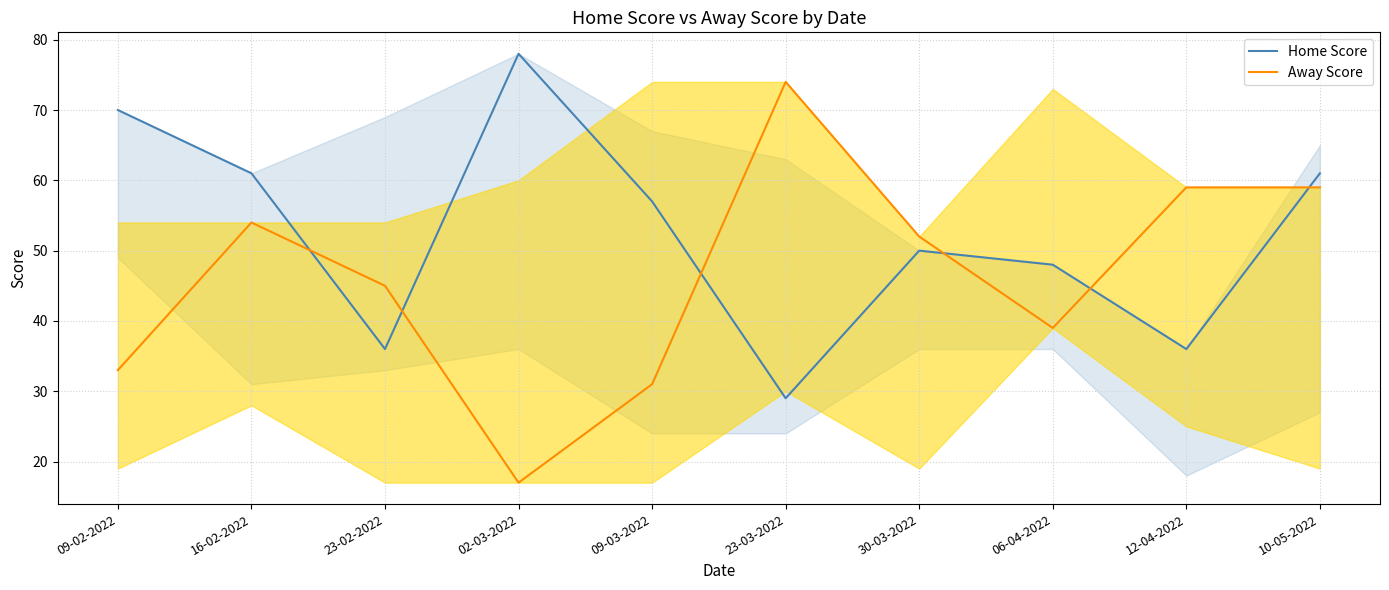

Does the chart display data point markers on the line(s)?

No